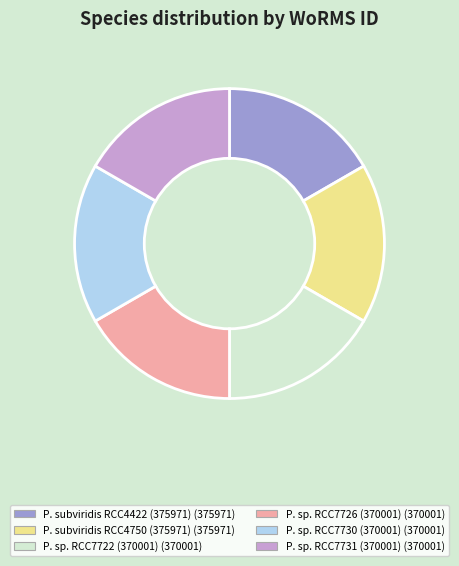

Does any single category account for the majority?

No